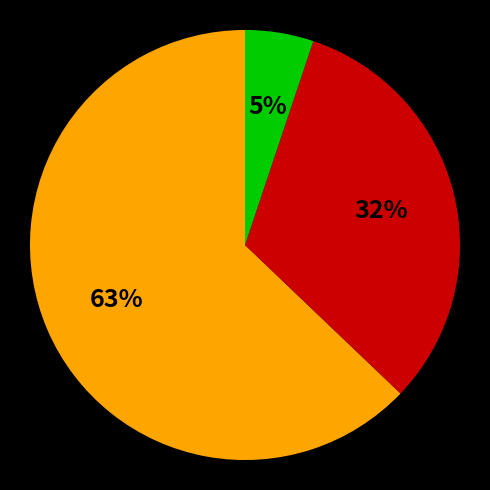

Does any single category account for the majority?

Yes